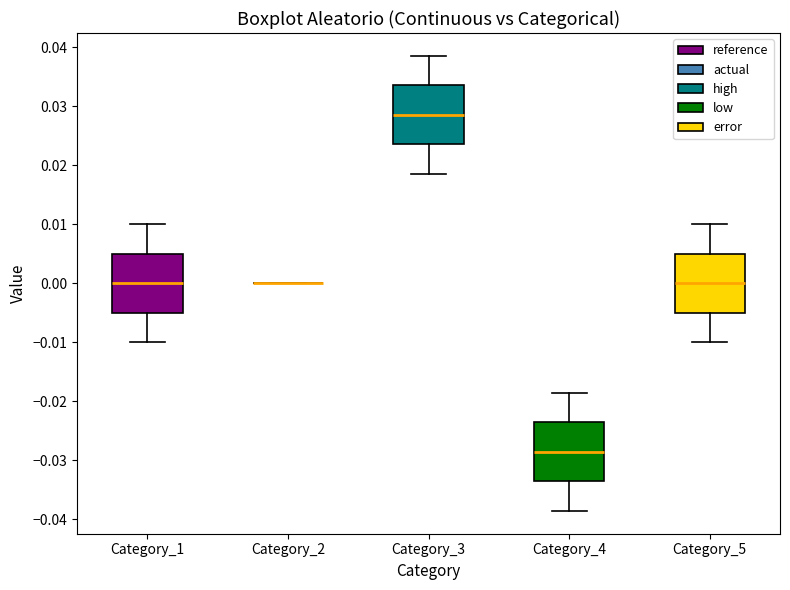

Reading left to right, transcribe this box plot: for each box, give where its median line is, the range the box spans, and where its two whiskers end, as read against the y-axis. The values are not printed on the chart, so give them approximately, as read against the axis.

Category_1: median 0.000, box -0.005 to 0.005, whiskers -0.010 to 0.010
Category_2: box collapsed to a line at 0.000, whiskers 0.000 to 0.000
Category_3: median 0.029, box 0.024 to 0.034, whiskers 0.019 to 0.039
Category_4: median -0.029, box -0.034 to -0.024, whiskers -0.039 to -0.019
Category_5: median 0.000, box -0.005 to 0.005, whiskers -0.010 to 0.010